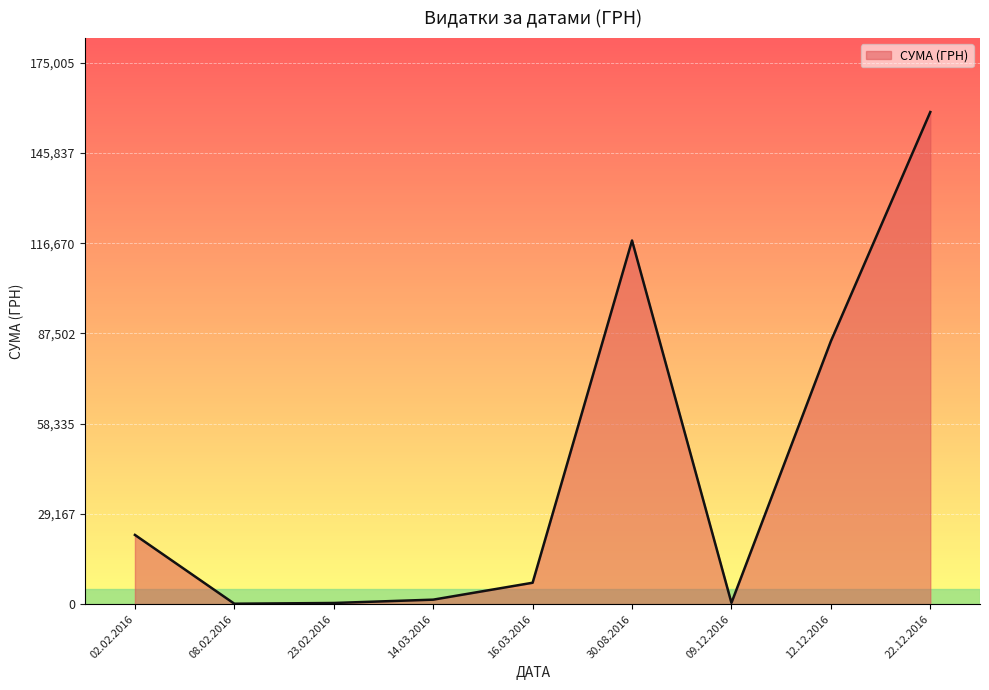

Which label corresponds to the largest value in the chart?

22.12.2016